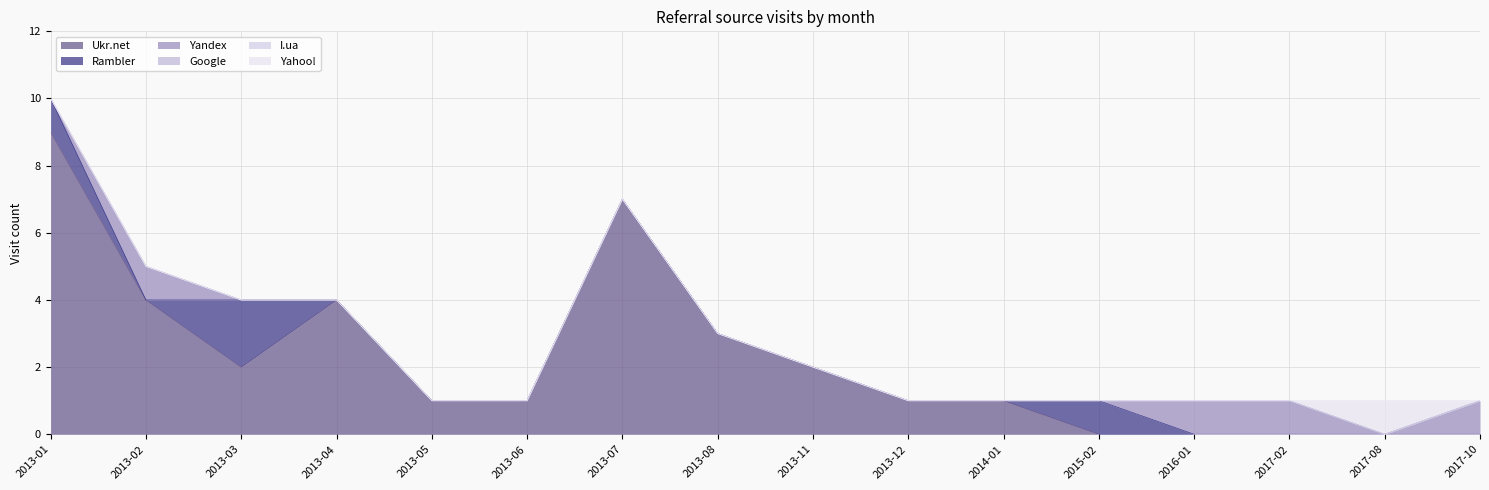

Rank the series at 2013-07 from highest to lowest value.

Ukr.net, Rambler, Yandex, Google, I.ua, Yahoo!